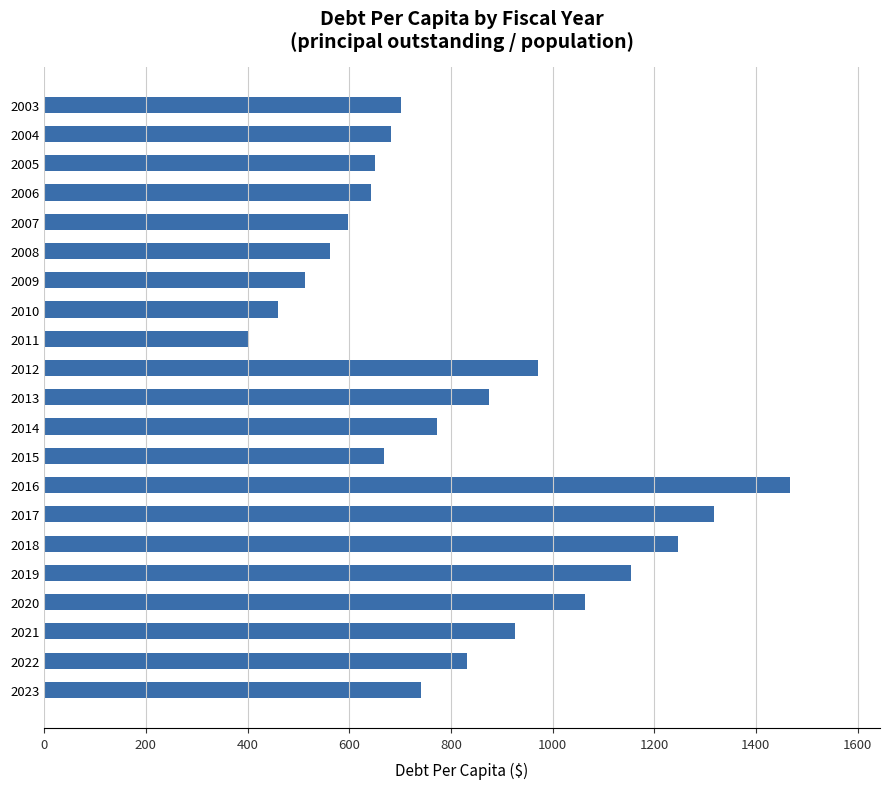

What is the value of the 8th bar from the top?

460.8